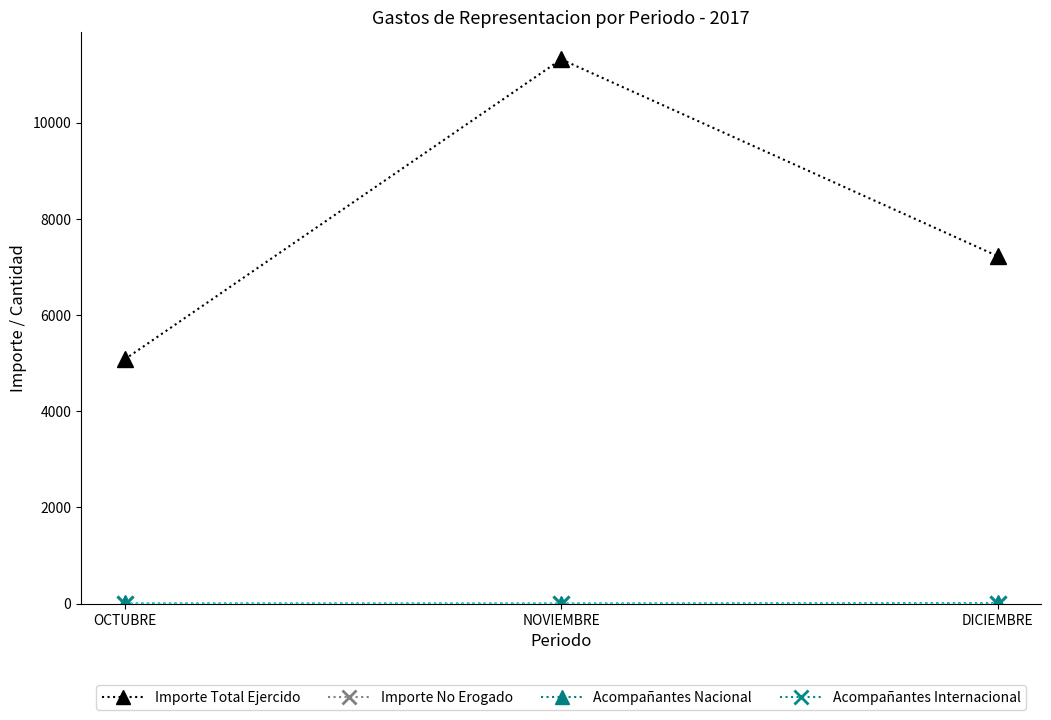

How many lines are shown in the chart?

4